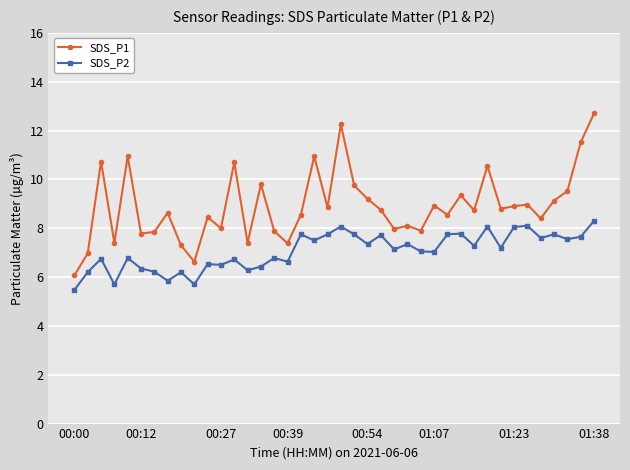

True or false: SDS_P2 and SDS_P1 intersect in this chart.

False